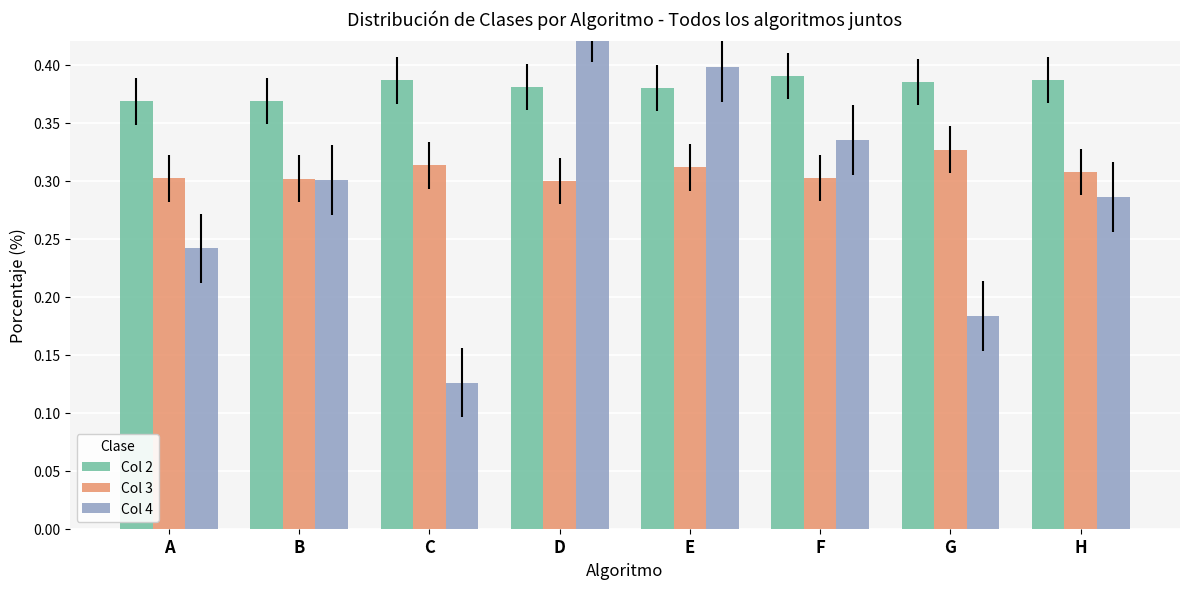

Is the value of Col 4 at G greater than the value of Col 3 at E?

No